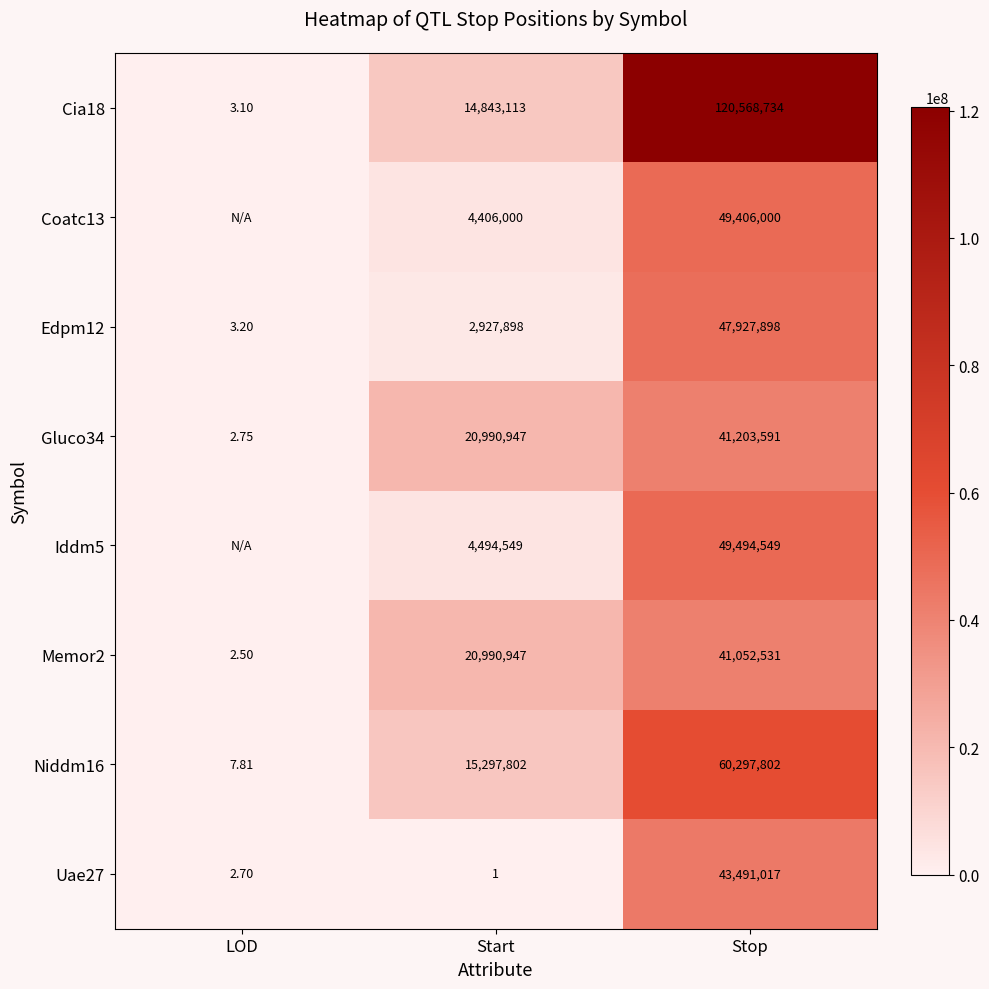

At which label does Memor2 reach its minimum?

LOD